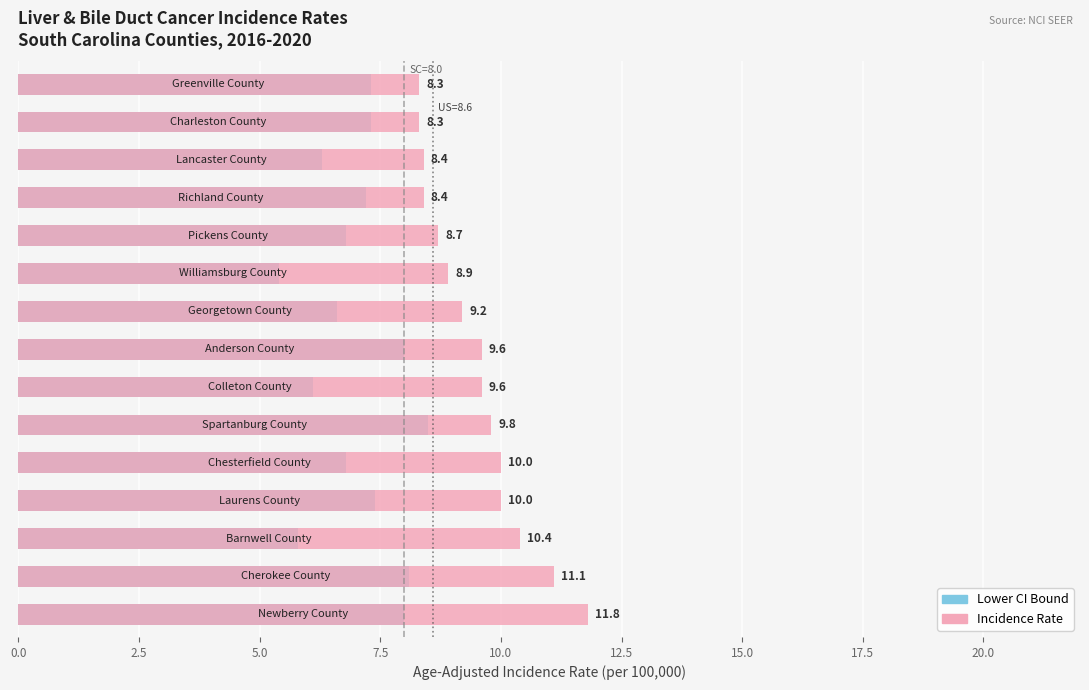

Is the value of Incidence Rate at 13 greater than the value of Lower CI at 10.0?

Yes